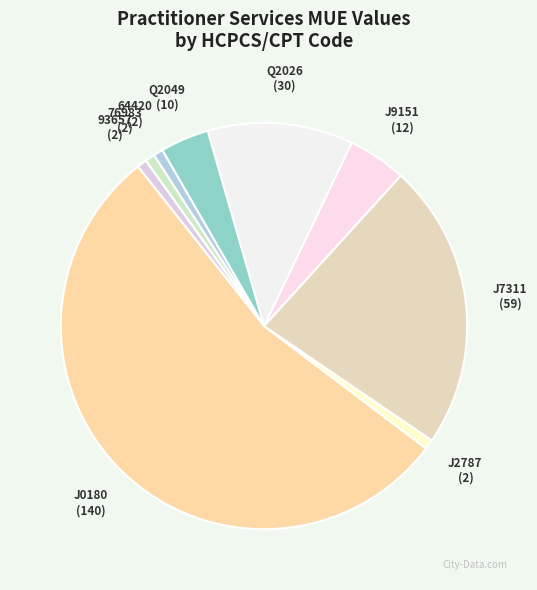

Is there a majority slice in this chart?

Yes